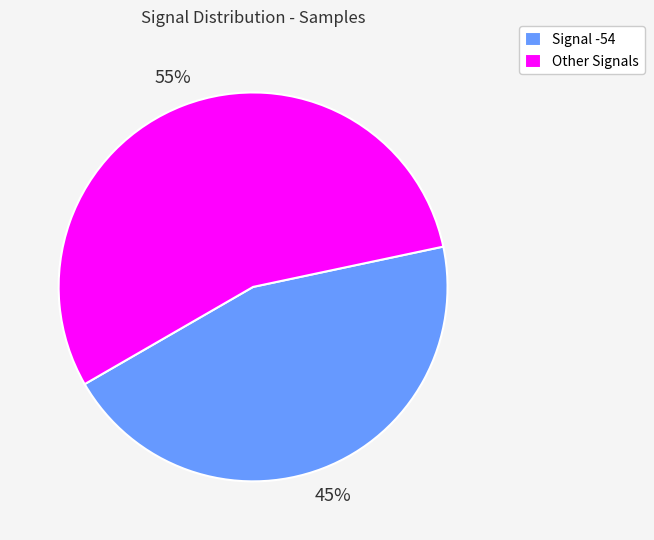

Which slice is the smallest?

Signal -54